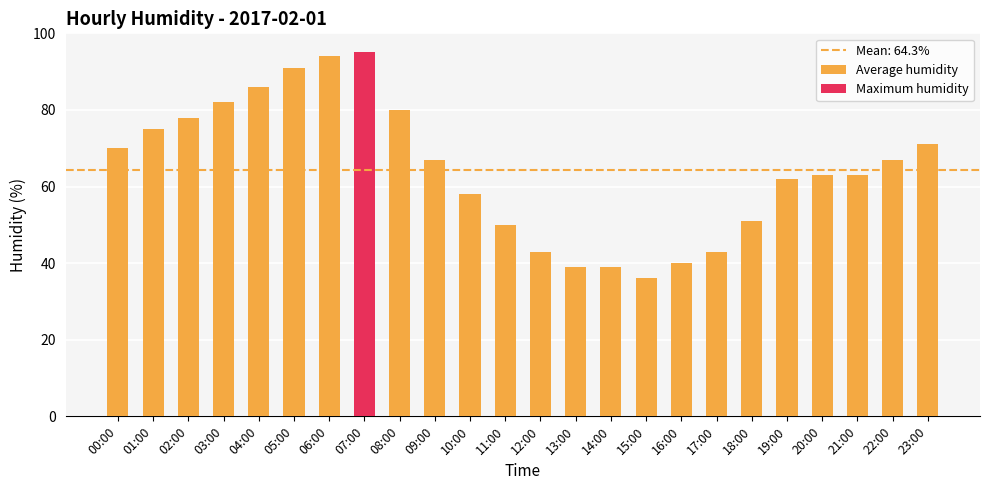

The chart shows a value of 66 at 12:00. True or false?

False